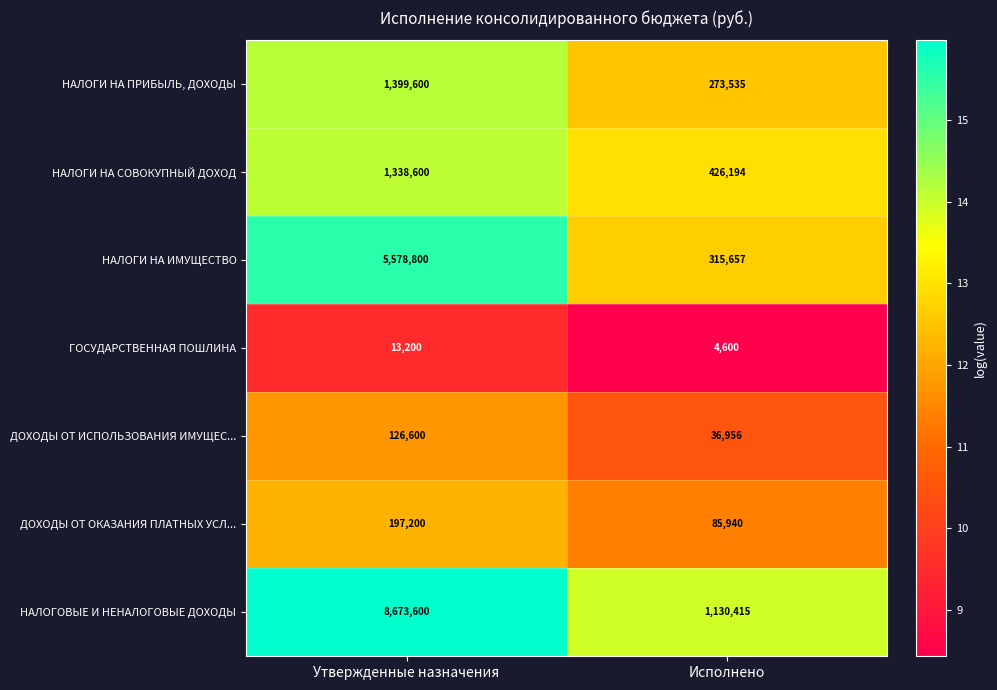

Reading right to left, what are all the values shown in this chart?

НАЛОГИ НА ПРИБЫЛЬ, ДОХОДЫ: 273535	1399600
НАЛОГИ НА СОВОКУПНЫЙ ДОХОД: 426194	1338600
НАЛОГИ НА ИМУЩЕСТВО: 315657	5578800
ГОСУДАРСТВЕННАЯ ПОШЛИНА: 4600	13200
ДОХОДЫ ОТ ИСПОЛЬЗОВАНИЯ ИМУЩЕС...: 36956	126600
ДОХОДЫ ОТ ОКАЗАНИЯ ПЛАТНЫХ УСЛ...: 85940	197200
НАЛОГОВЫЕ И НЕНАЛОГОВЫЕ ДОХОДЫ: 1130415	8673600